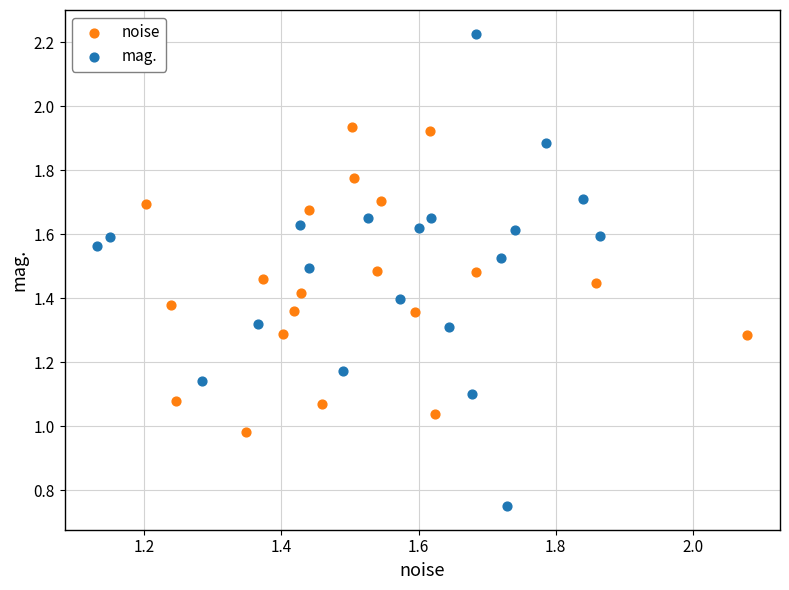

Which series contains the lowest Y value?

mag.